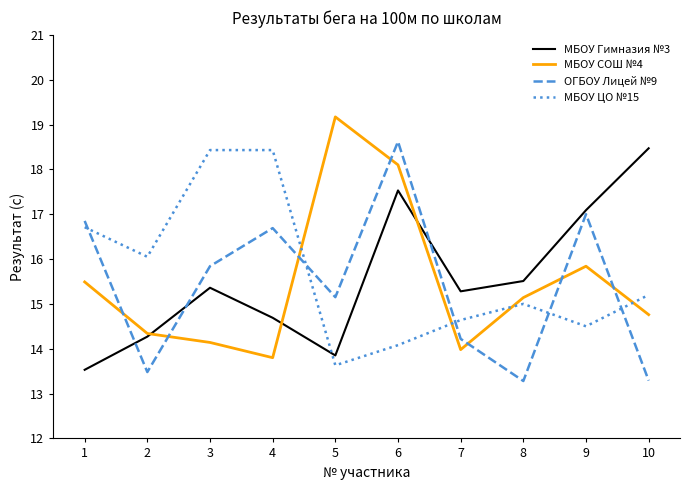

What is the difference between the highest and lowest values at 10?

5.2